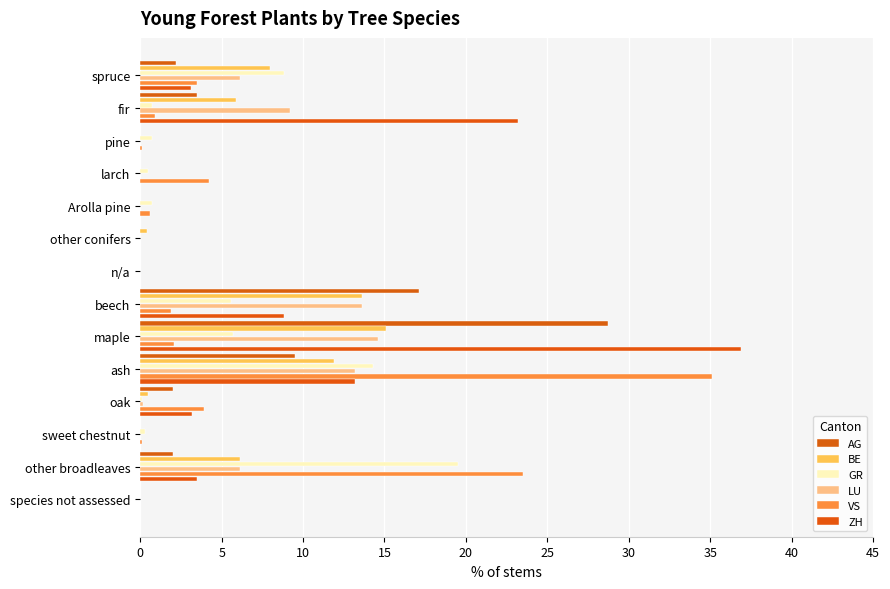

How many positive values does the AG series have?

7